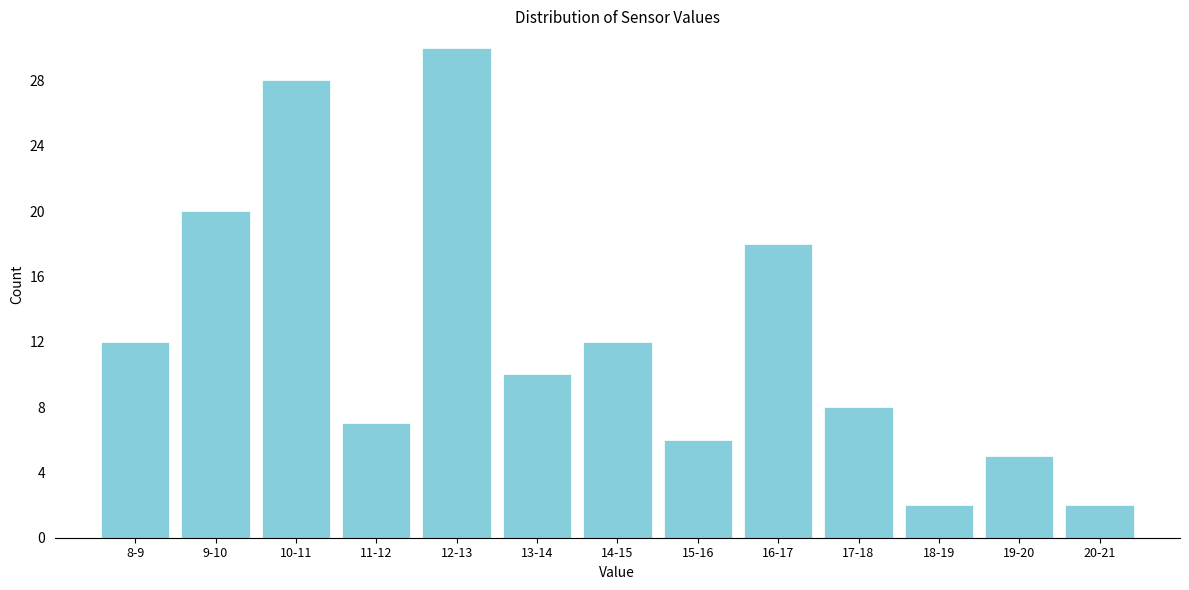

Reading right to left, extract all data points from this chart.

20-21=2	19-20=5	18-19=2	17-18=8	16-17=18	15-16=6	14-15=12	13-14=10	12-13=30	11-12=7	10-11=28	9-10=20	8-9=12